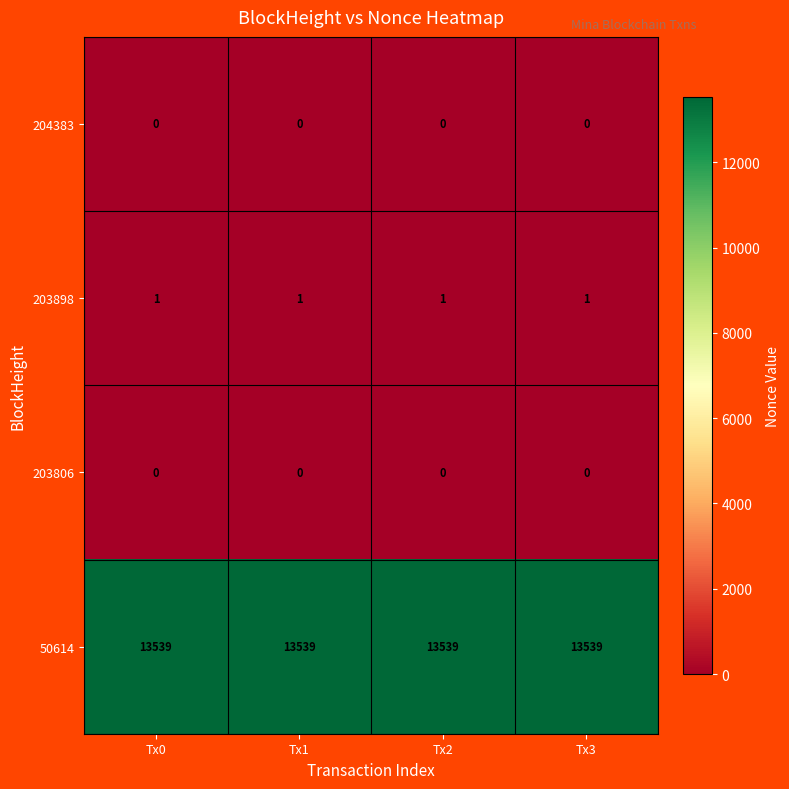

What is the difference between the highest and lowest values at Tx0?

13539